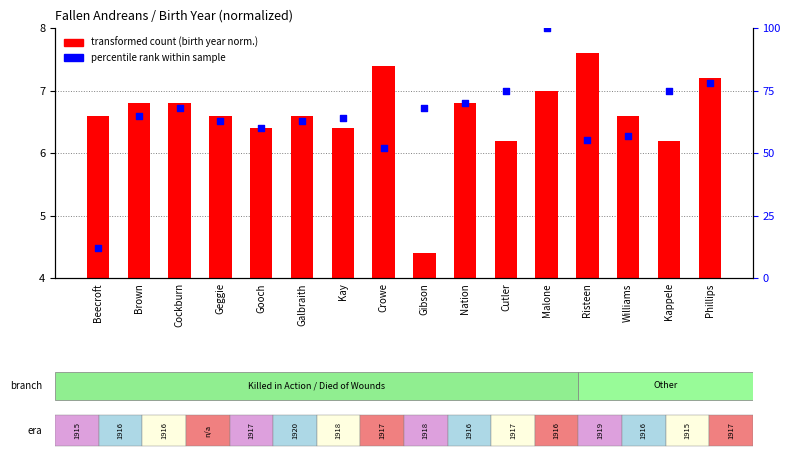

Which series has the widest spread of Y values?

percentile rank within the sample